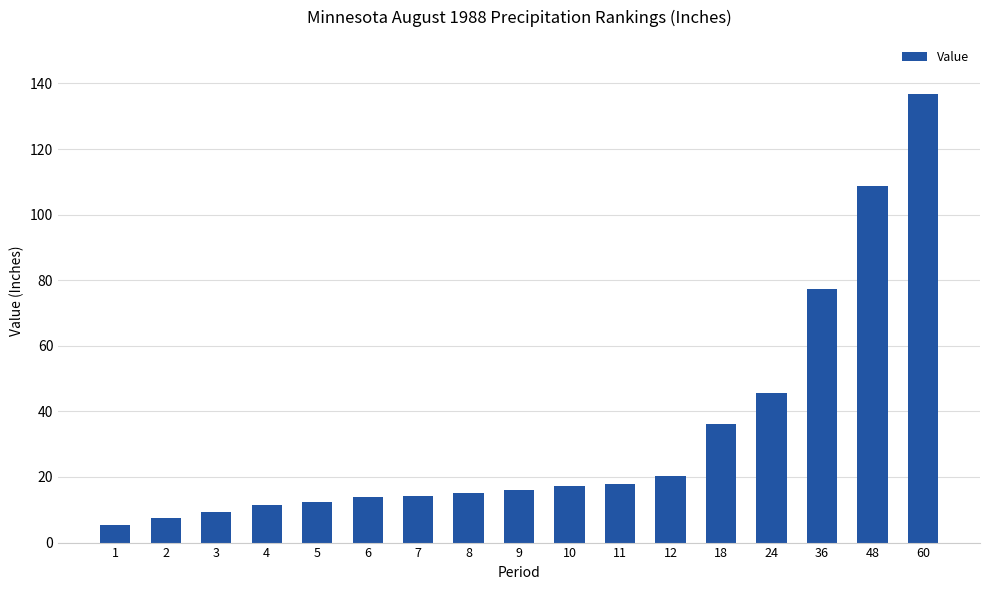

What is the minimum value shown in the chart?

5.3